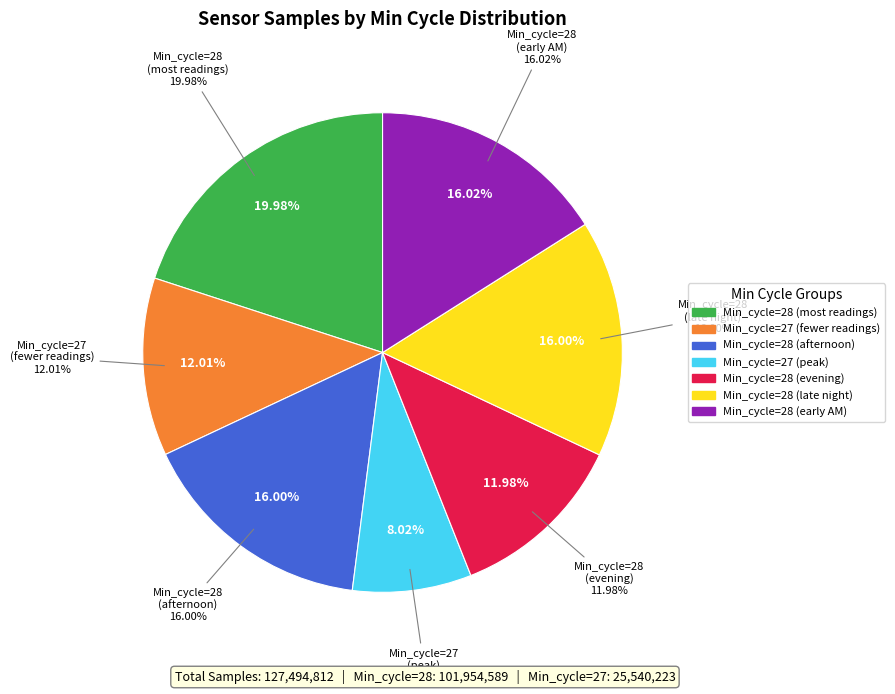

Is 28 the majority of the pie?

No